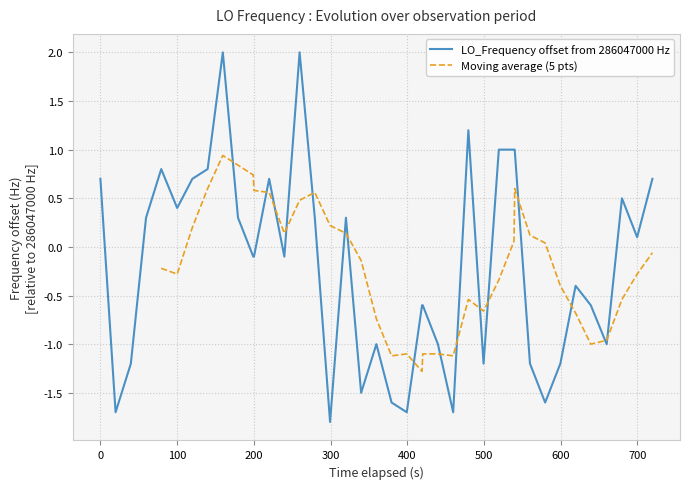

The chart shows a value of 0.2 at 38. True or false?

False